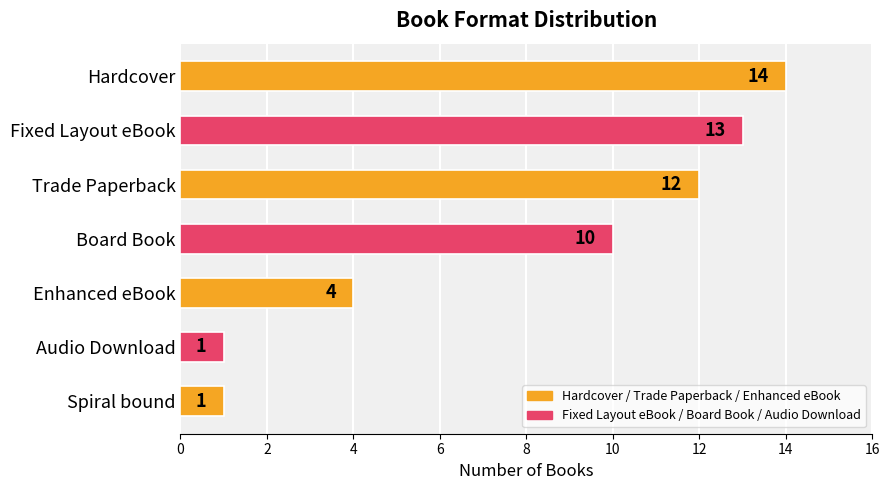

Count the number of categories in the chart.

7